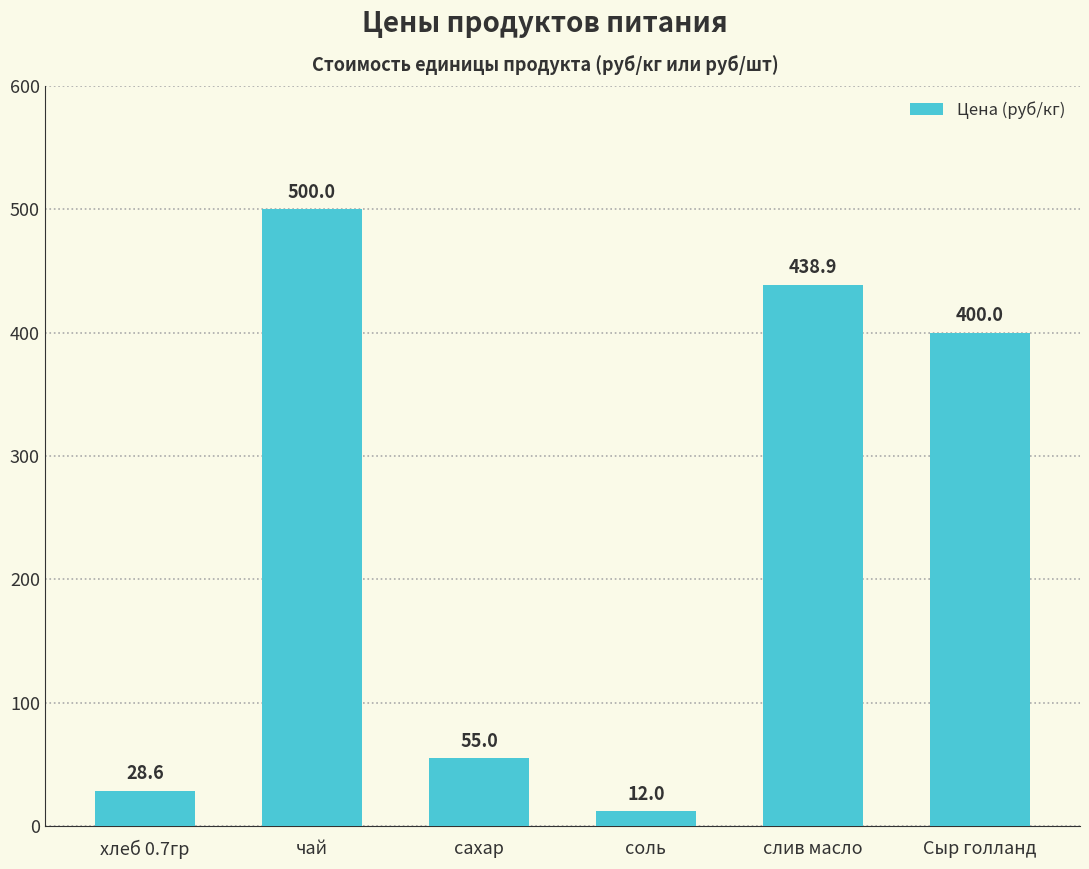

Which label corresponds to the largest value in the chart?

чай